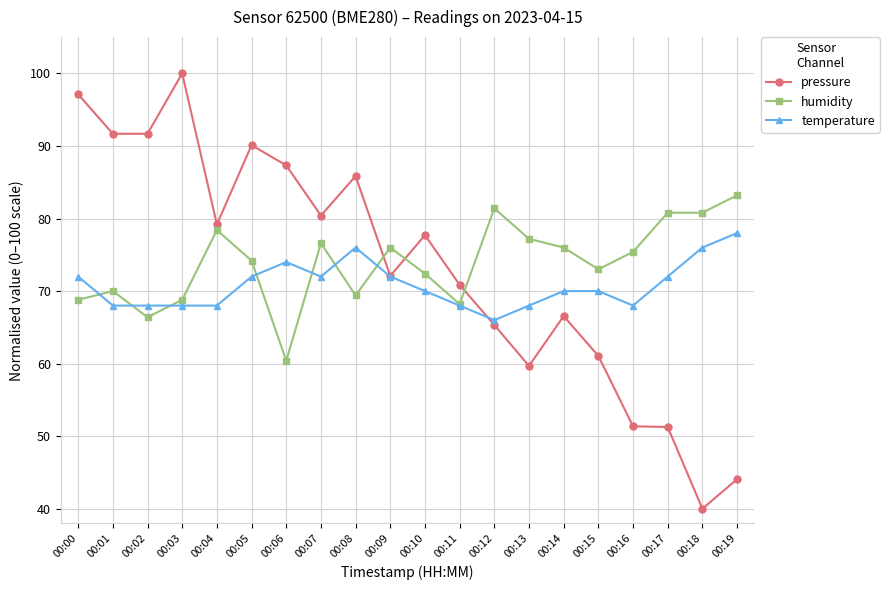

What is the approximate value of temperature at 00:03?

68.0